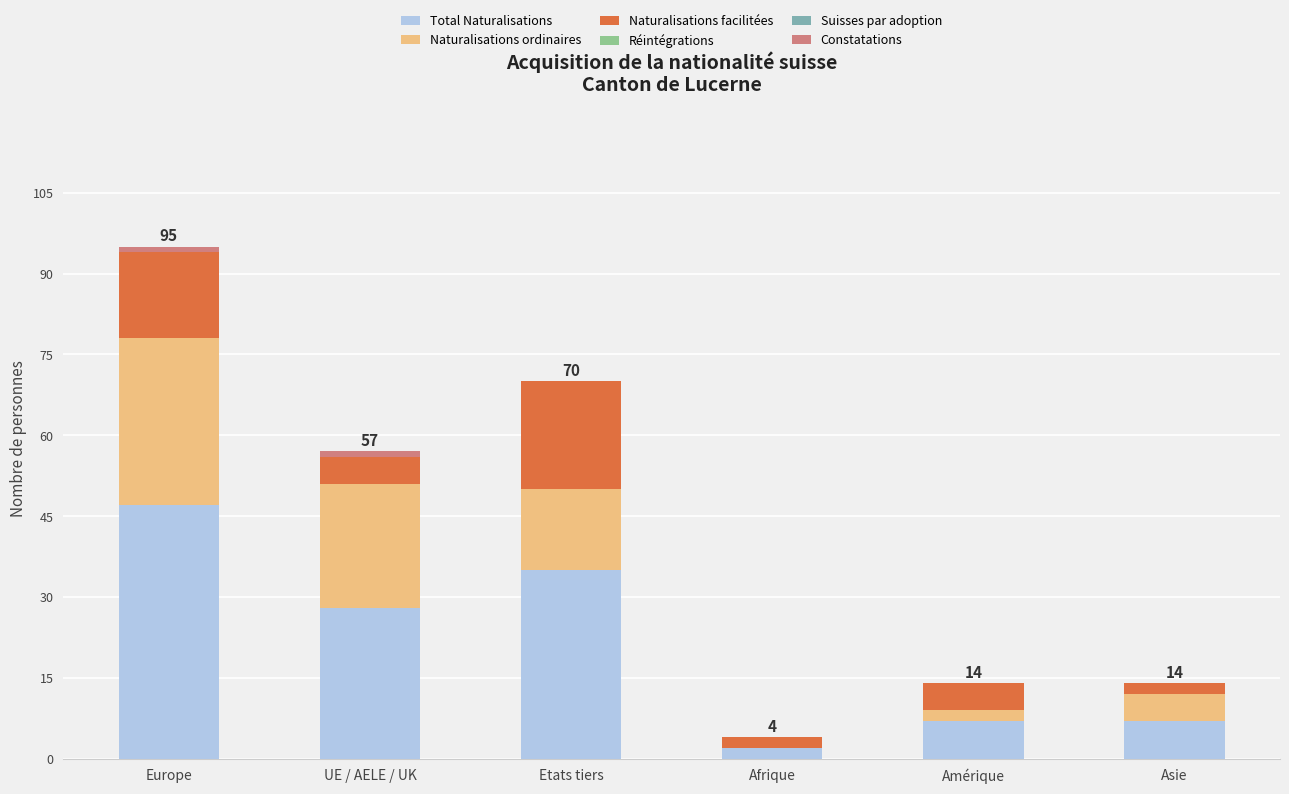

Are the bars horizontal?

No